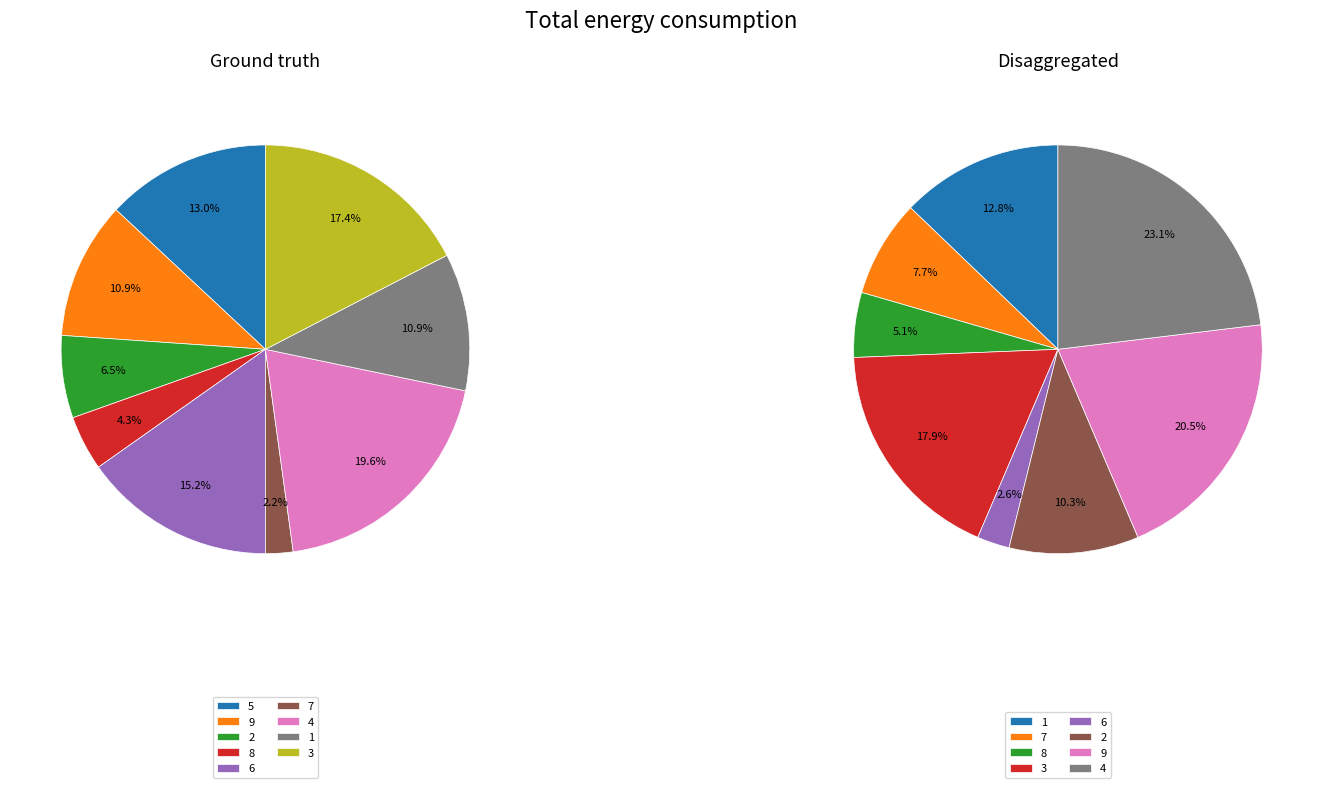

What percentage is the 9 slice, to the nearest percent?

11%